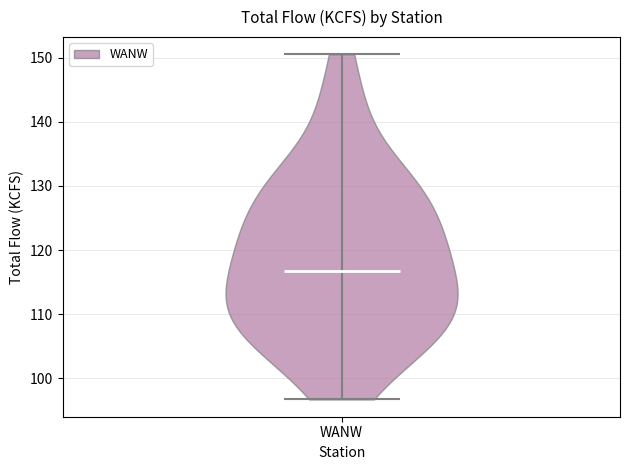

What is the highest point the violin for WANW reaches on the y-axis? The values are not printed on the chart, so give them approximately, as read against the axis.

151